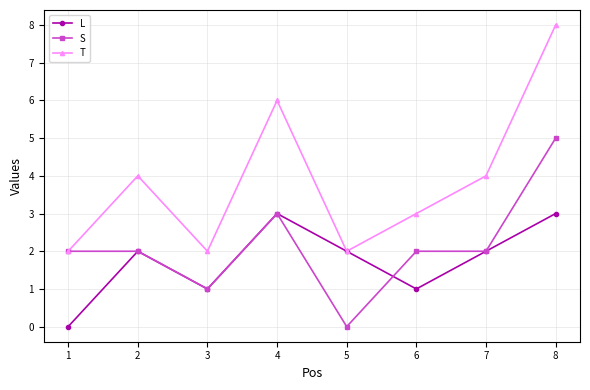

What is the value of the T point at the 3rd from the left?

2